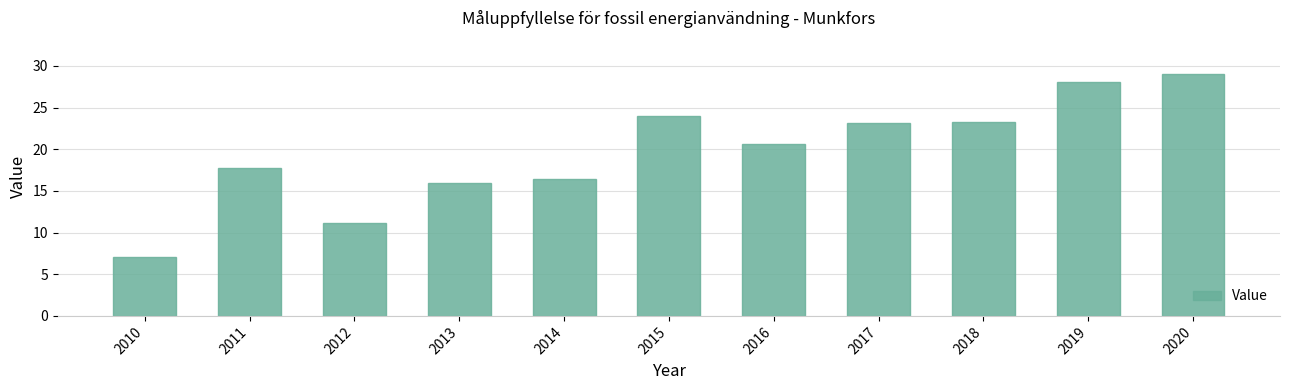

Between 2016 and 2020, which is larger?

2020